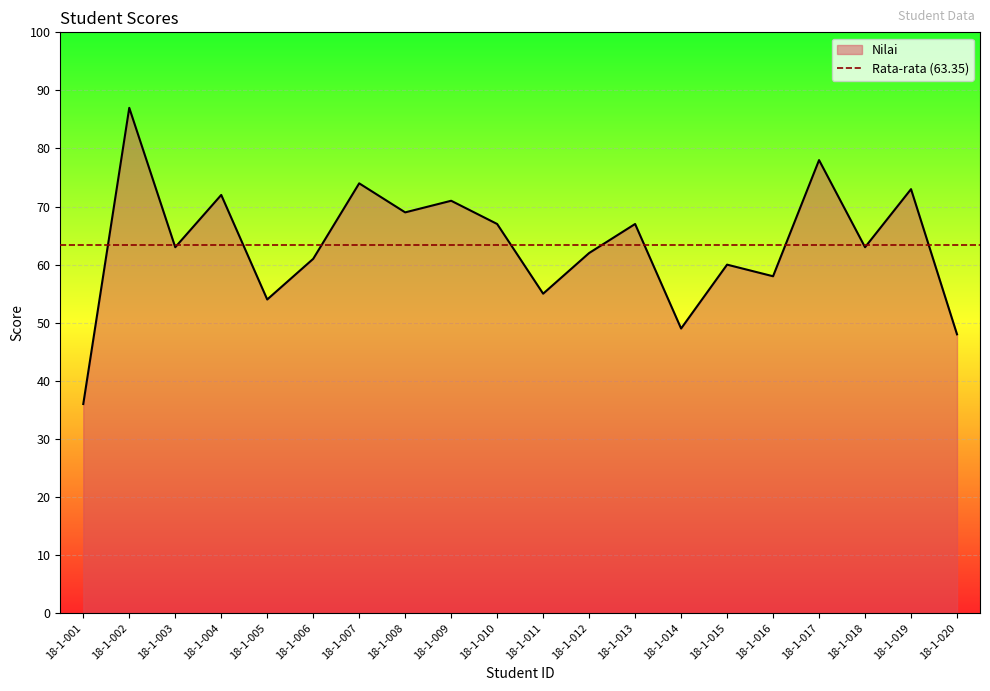

At which label is the value closest to 61?

18-1-006